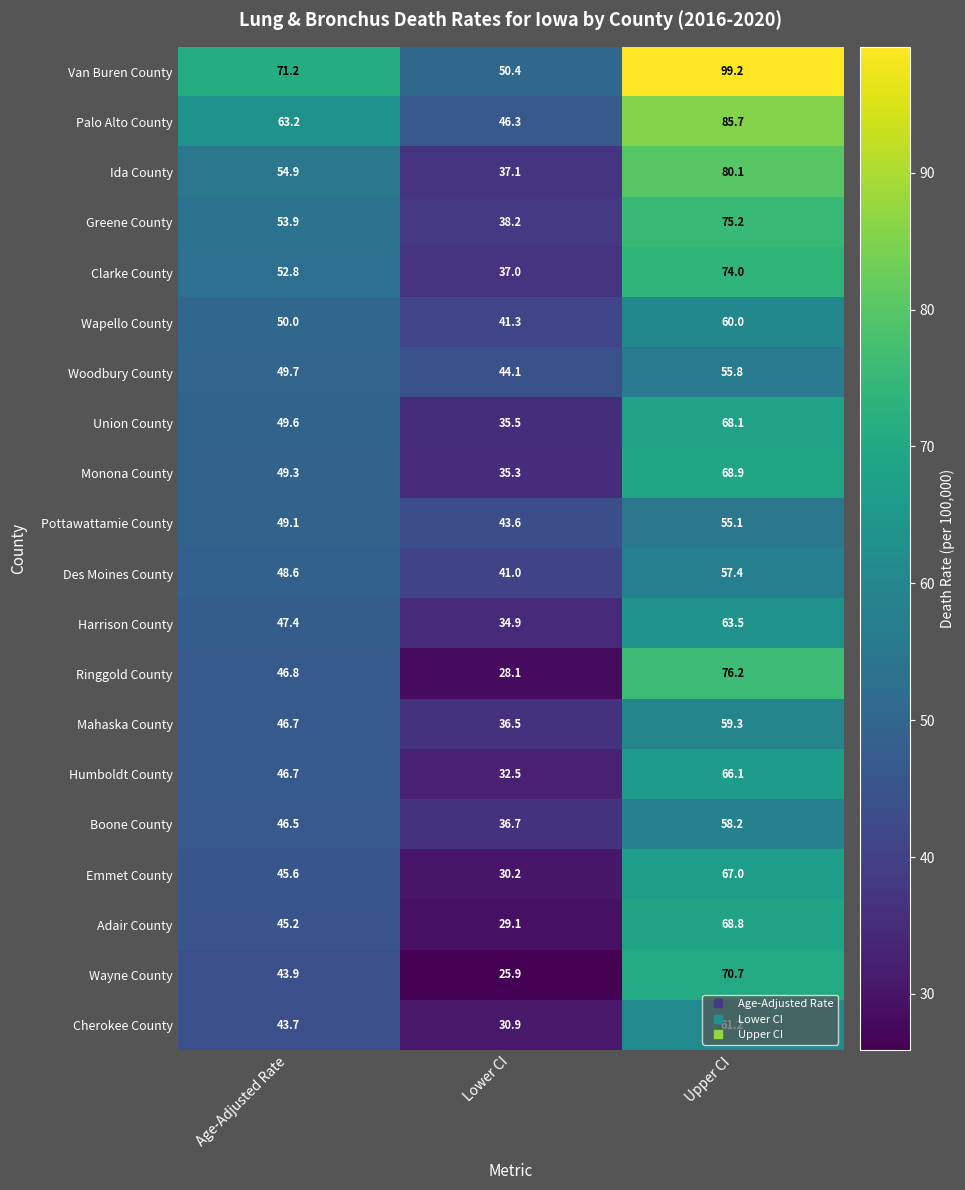

True or false: Cherokee County has a value of 20.3 at Age-Adjusted Rate.

False